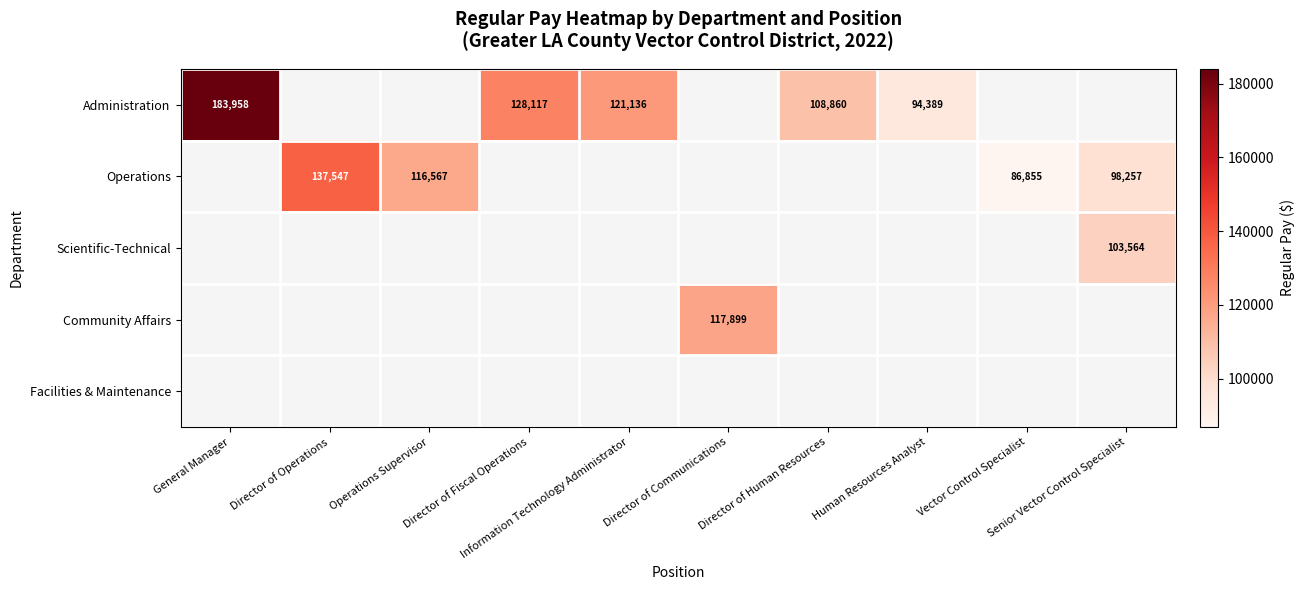

How many categories are shown in the chart?

10